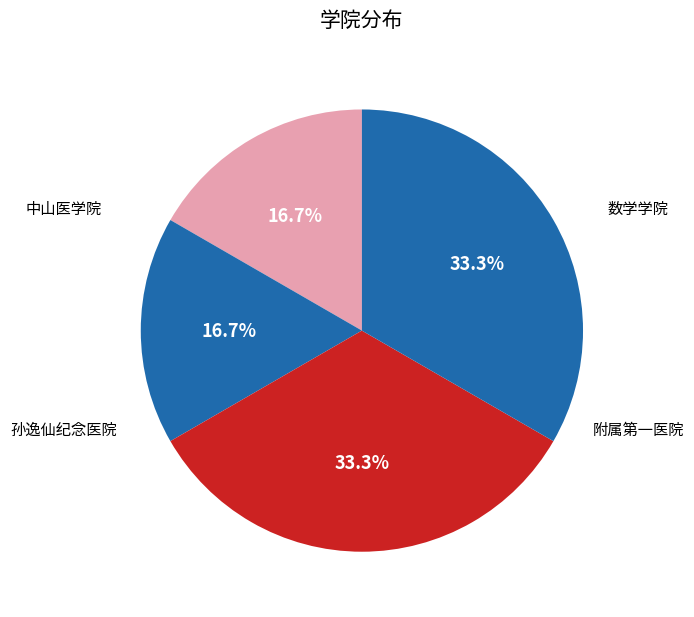

What is the largest slice in the pie chart?

附属第一医院